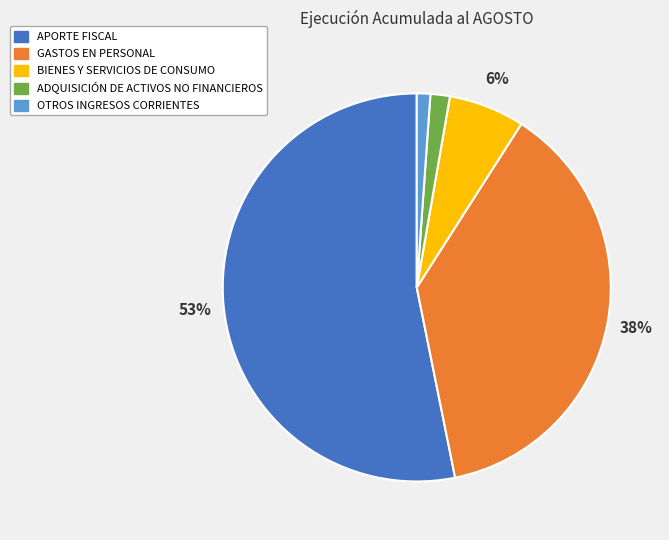

Count the number of slices in the pie.

5